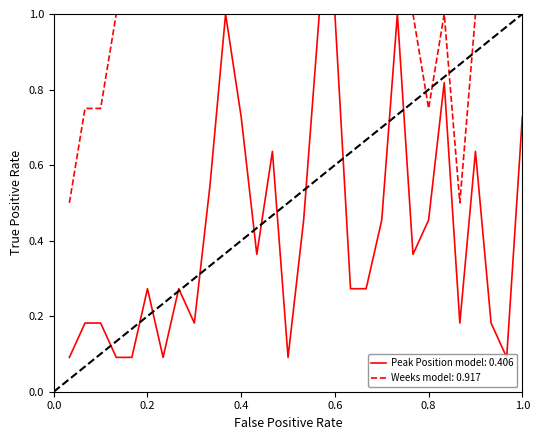

What is the maximum value shown in the chart?

1.0